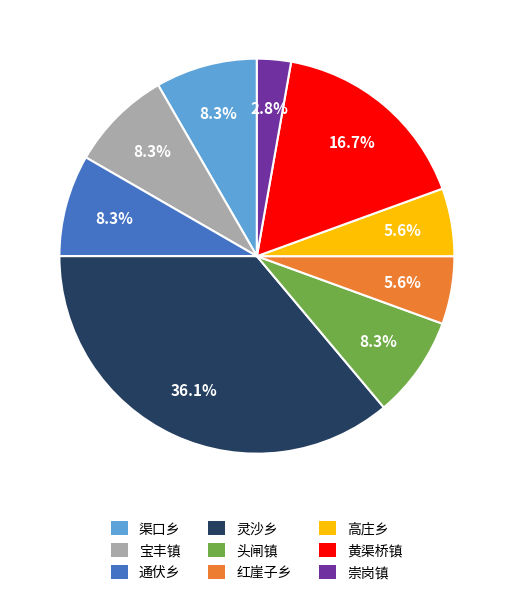

To the nearest percent, what percentage of the pie is 红崖子乡?

6%